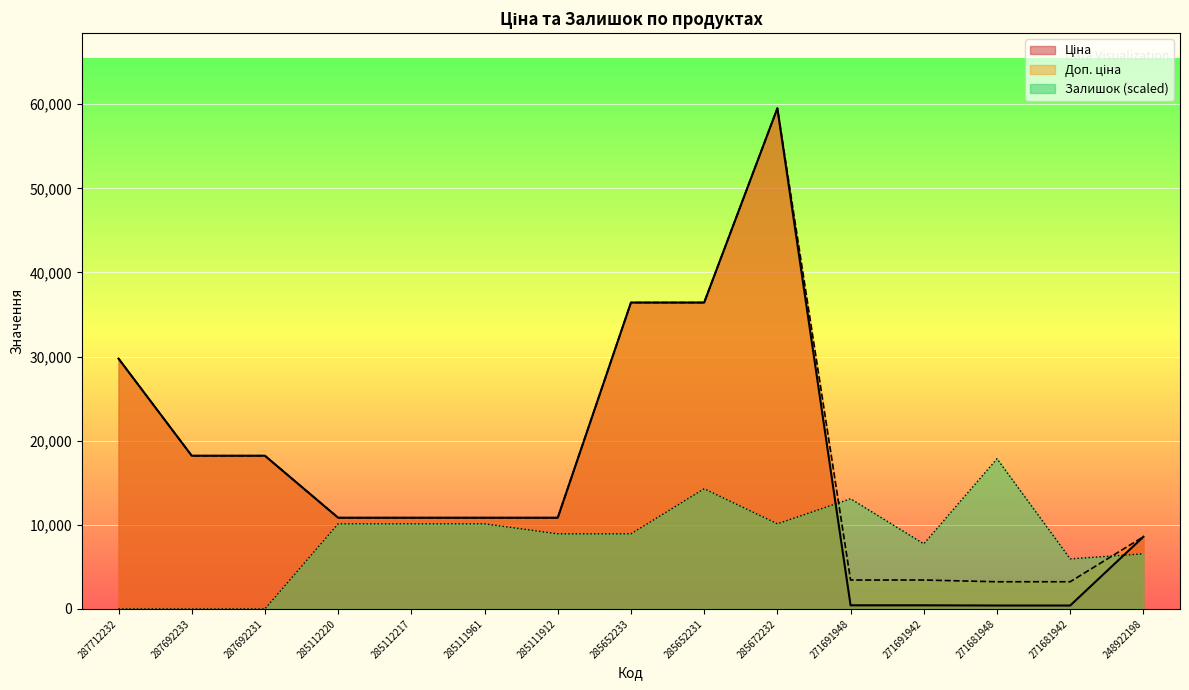

True or false: Залишок has a value of 5953.1 at 285111912.

False